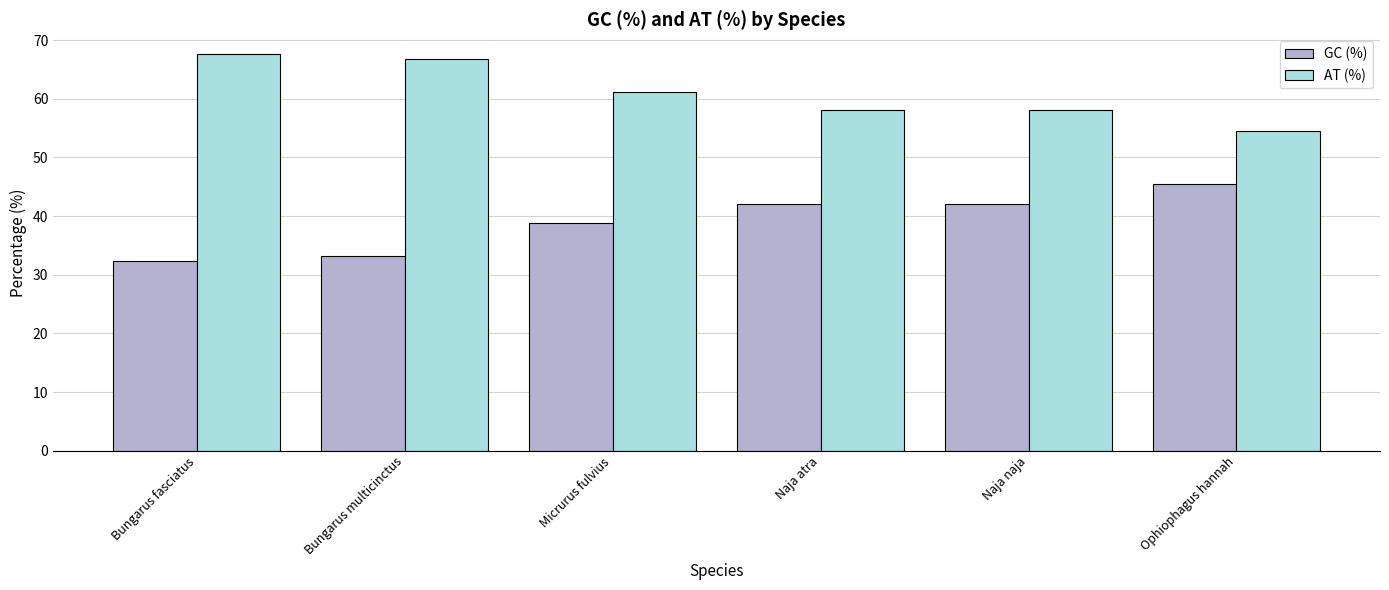

What is the approximate value of GC (%) at Naja atra?

42.0